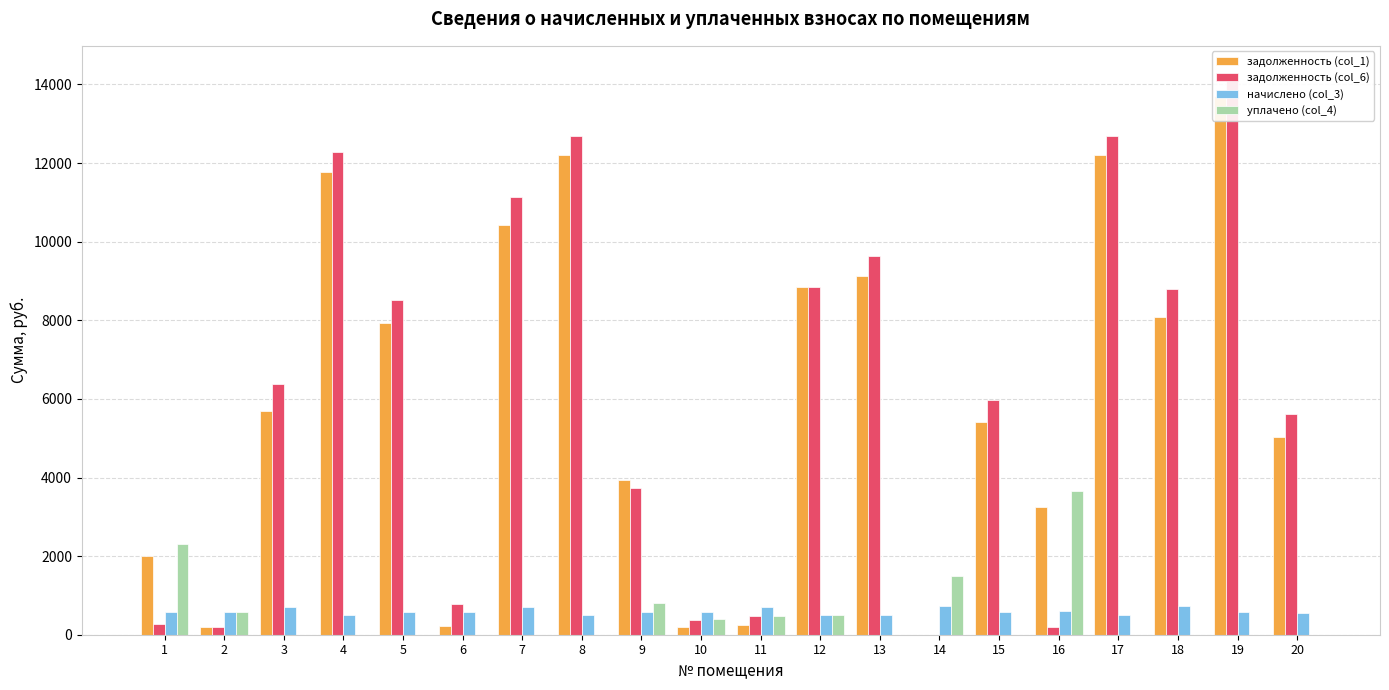

Which category has the lowest value across all series?

14